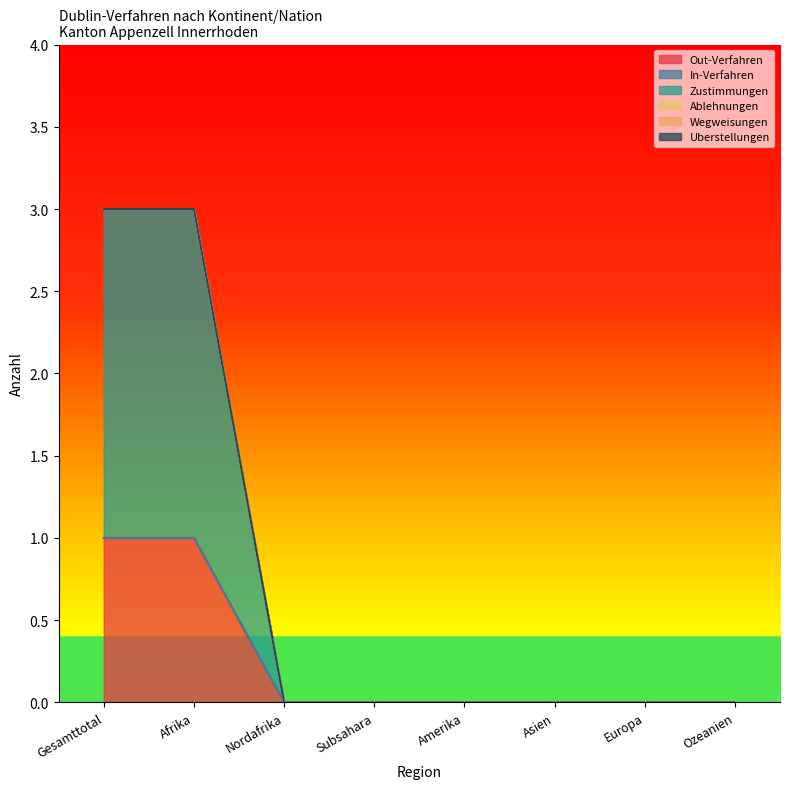

At Afrika, list the series in order from largest to smallest.

Zustimmungen, Out-Verfahren, In-Verfahren, Ablehnungen, Wegweisungen, Uberstellungen